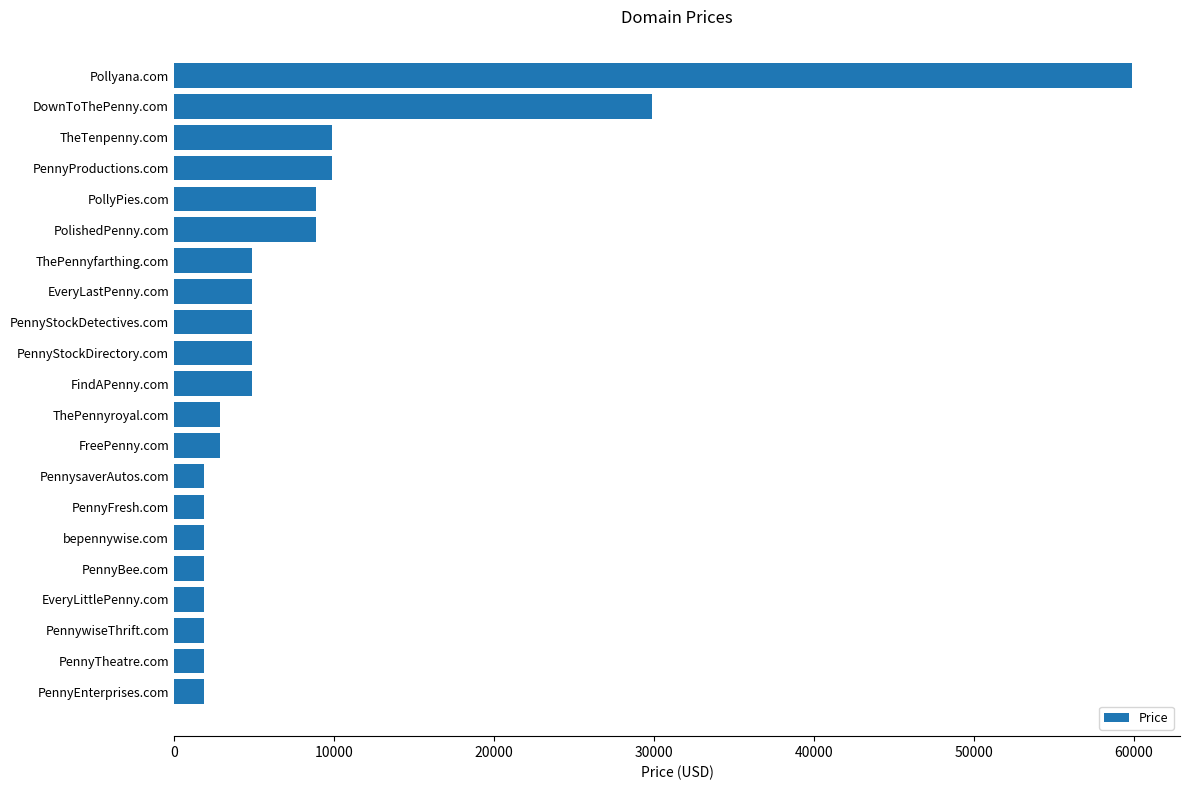

What is the average value?

8221